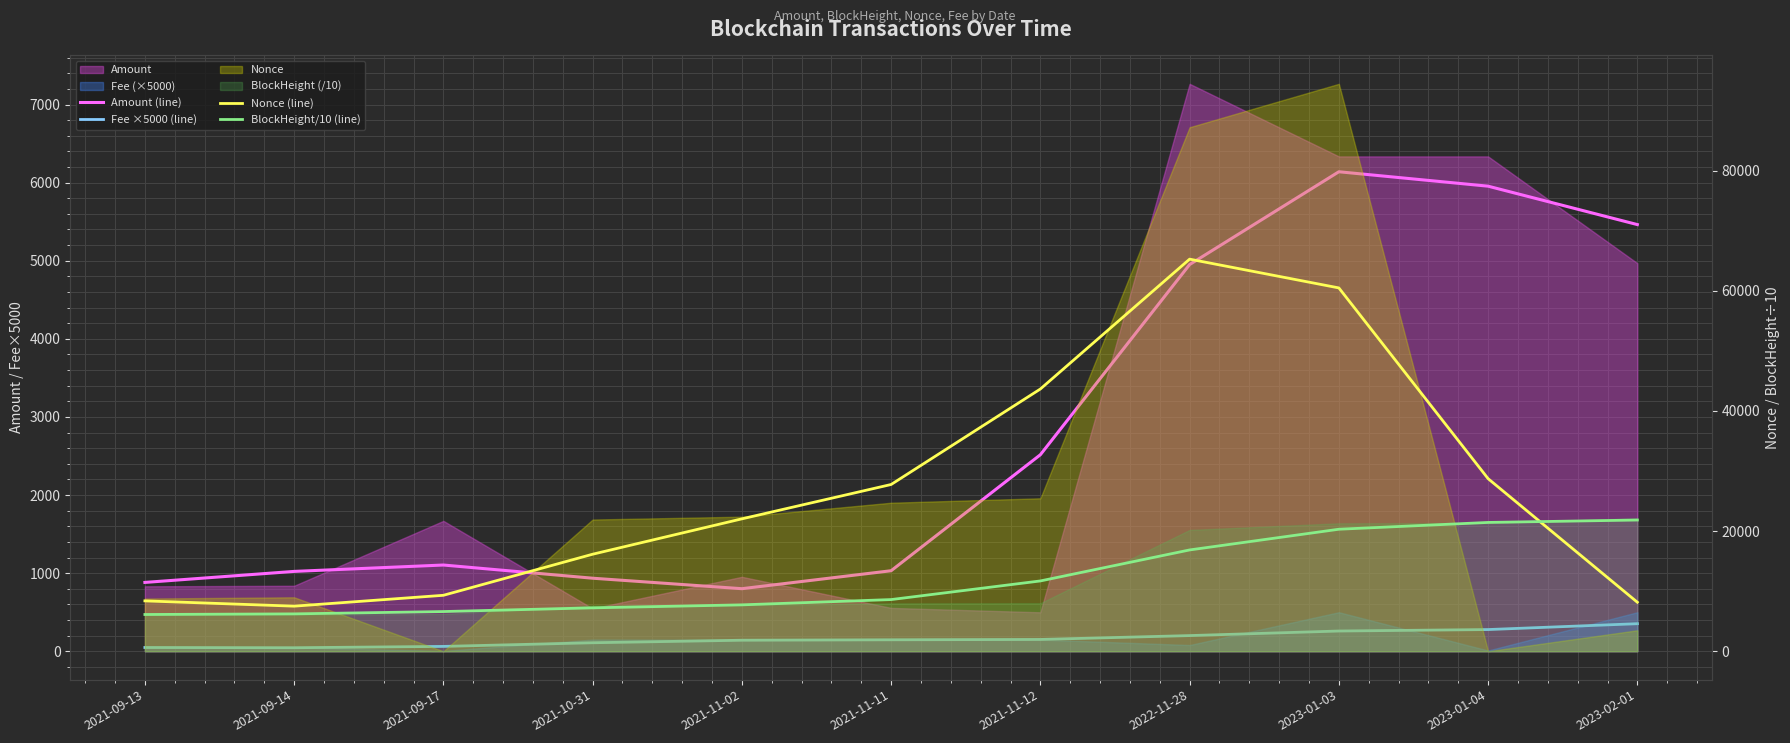

Where is BlockHeight/10 (line) nearest to the value 13979?

2021-11-12